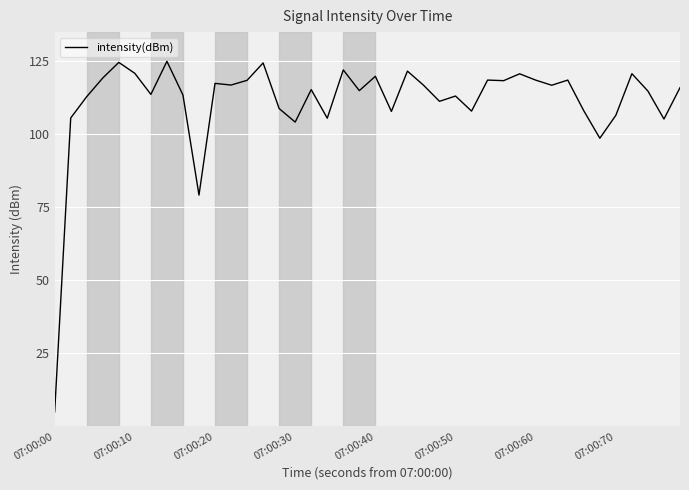

What is the minimum value shown in the chart?

5.0